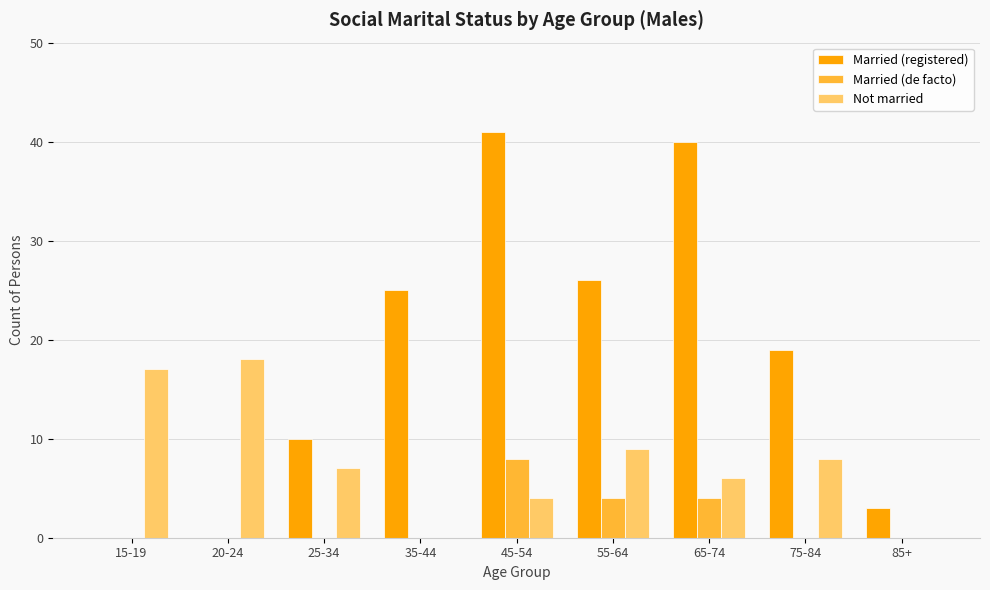

What is the sum of all Not married values?

69